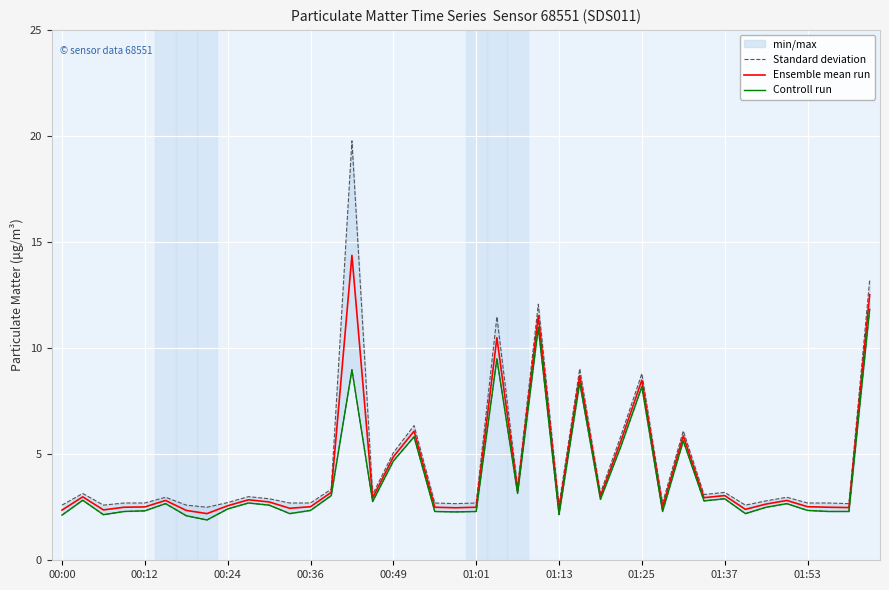

What is the average value of the Controll run series?

3.8